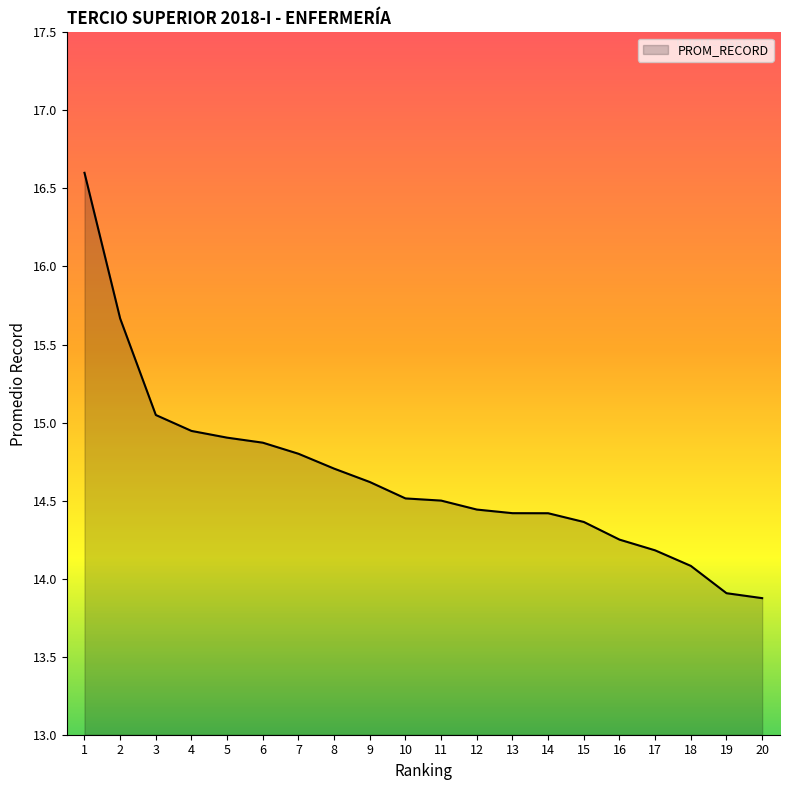

Is it true that the value at 5 is 22.3?

False